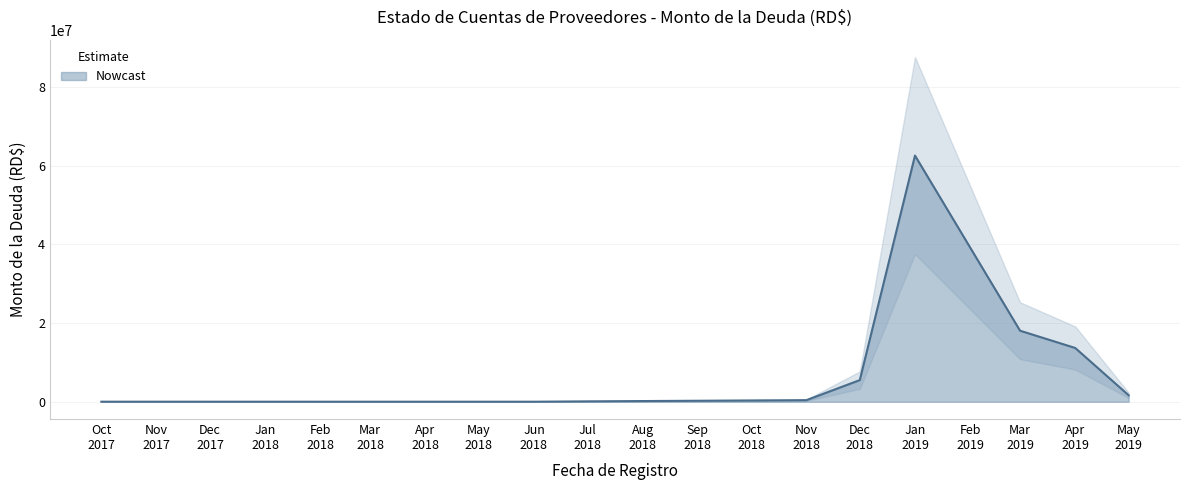

Does the chart display data point markers on the line(s)?

No